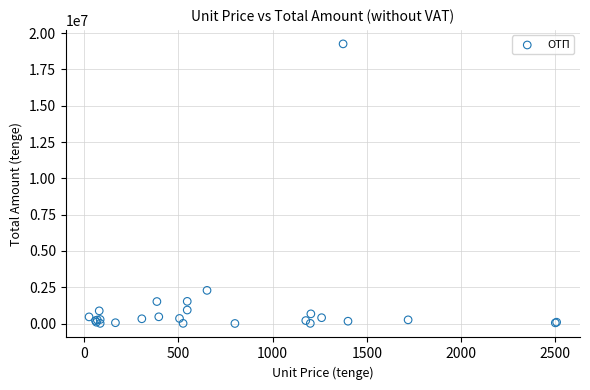

What Y value in the scatter plot is closest to 9630879?

2282652